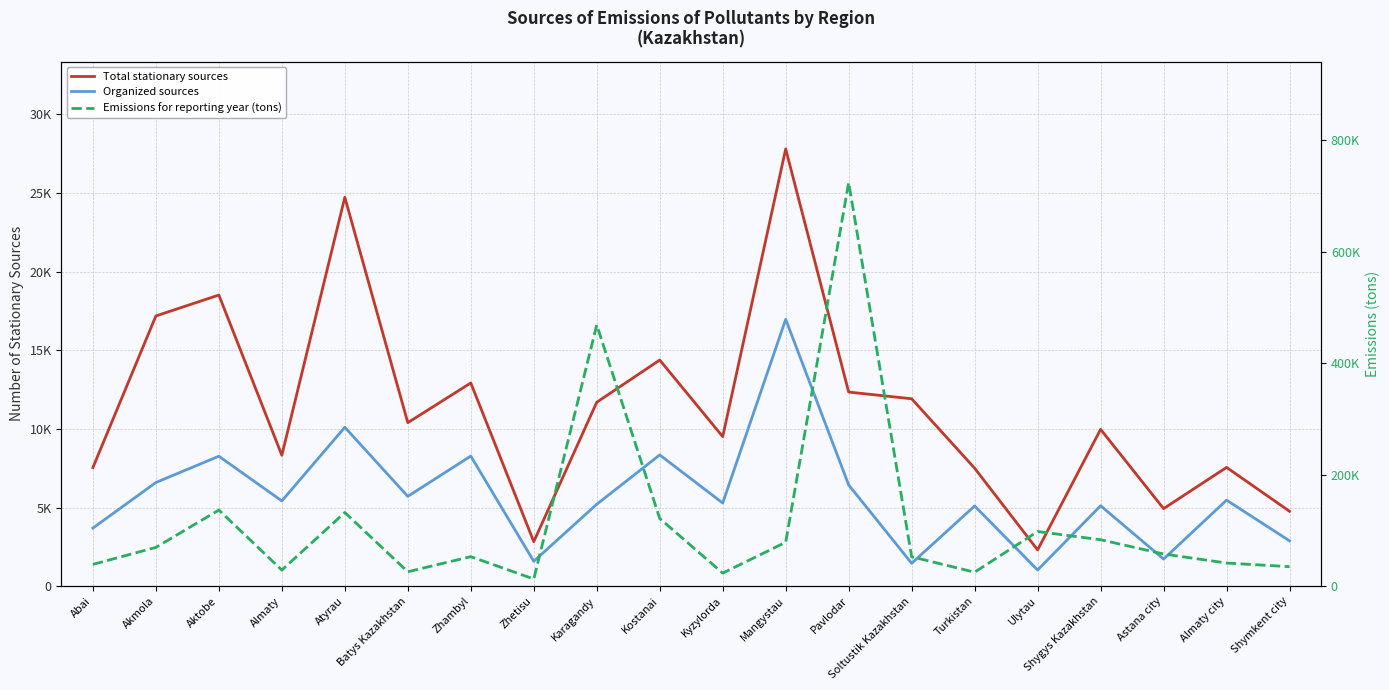

Rank the categories by Total stationary sources value from highest to lowest.

Mangystau, Atyrau, Aktobe, Akmola, Kostanai, Zhambyl, Pavlodar, Soltustik Kazakhstan, Karagandy, Batys Kazakhstan, Shygys Kazakhstan, Kyzylorda, Almaty, Almaty city, Abai, Turkistan, Astana city, Shymkent city, Zhetisu, Ulytau